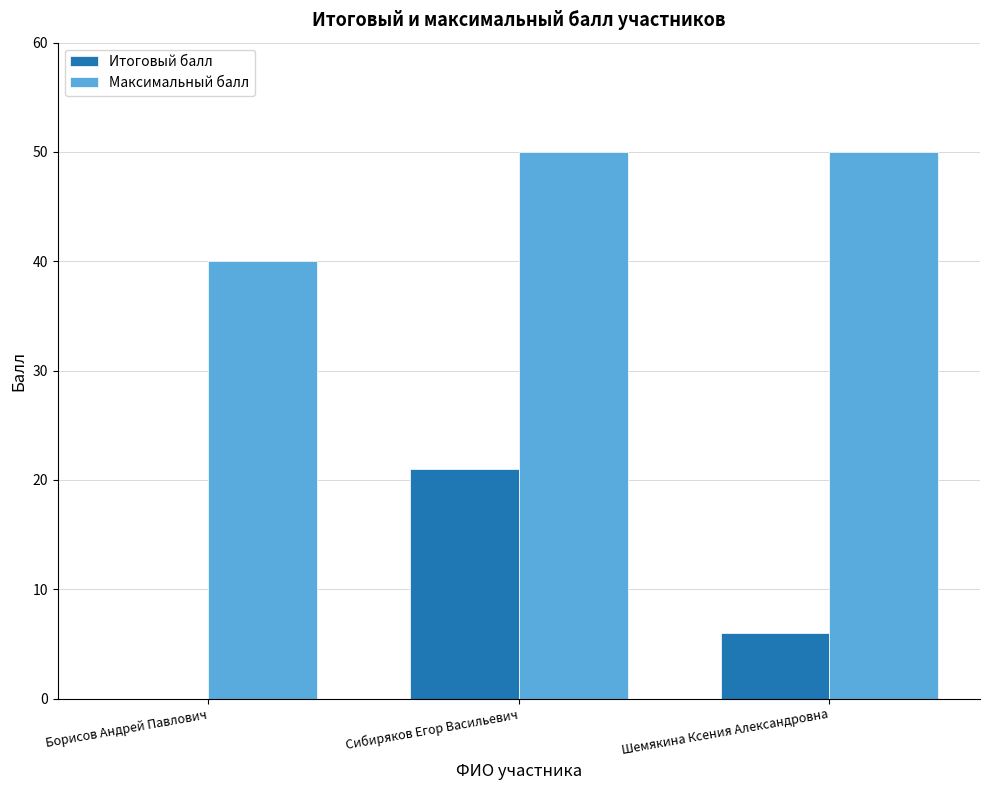

What is the sum of the Максимальный балл values at Борисов Андрей Павлович and Сибиряков Егор Васильевич?

90